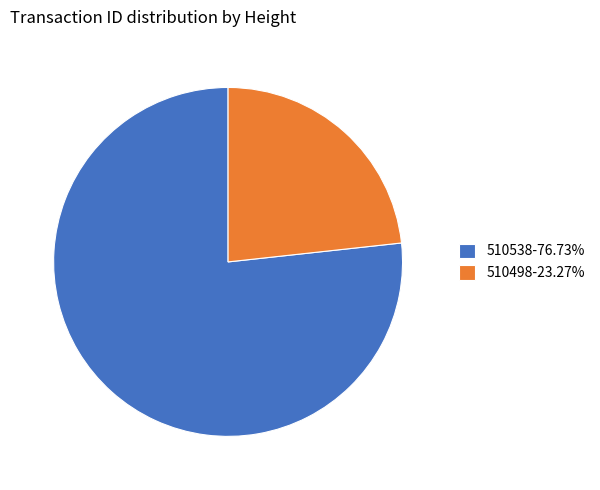

What is the ratio of the value at 510498-23.27% to the value at 510538-76.73%?

0.3